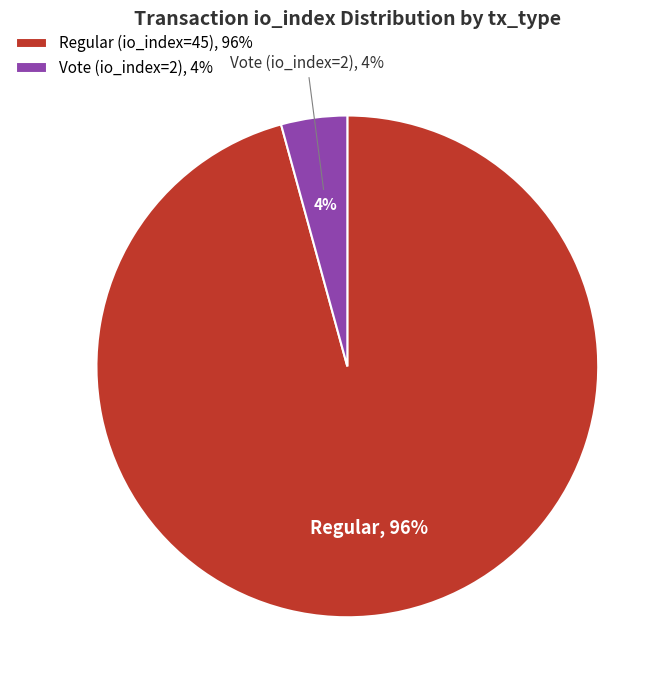

Does Vote (io_index=2) account for over 50% of the chart?

No